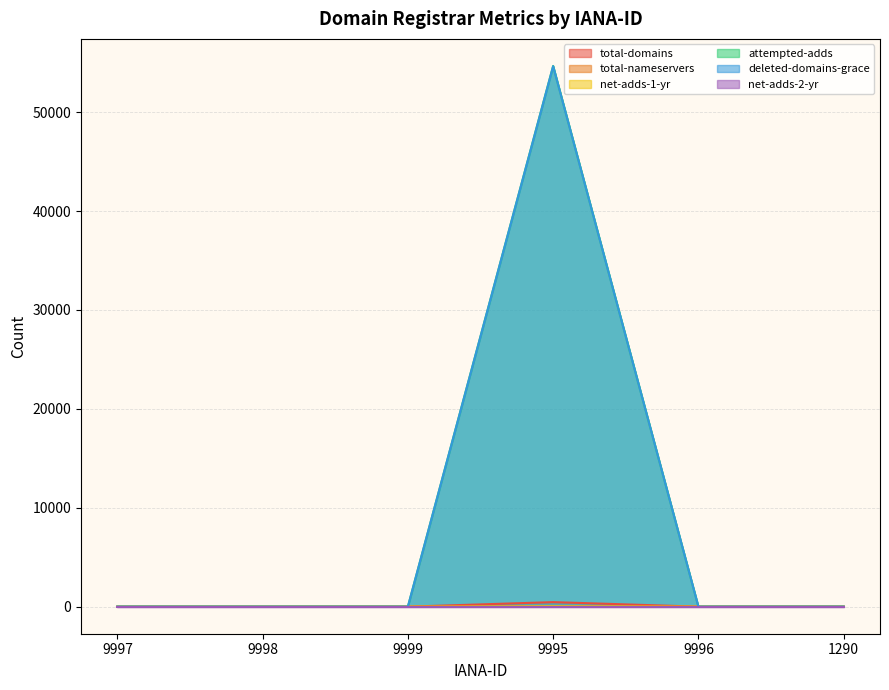

Which series has the widest spread of values?

attempted-adds